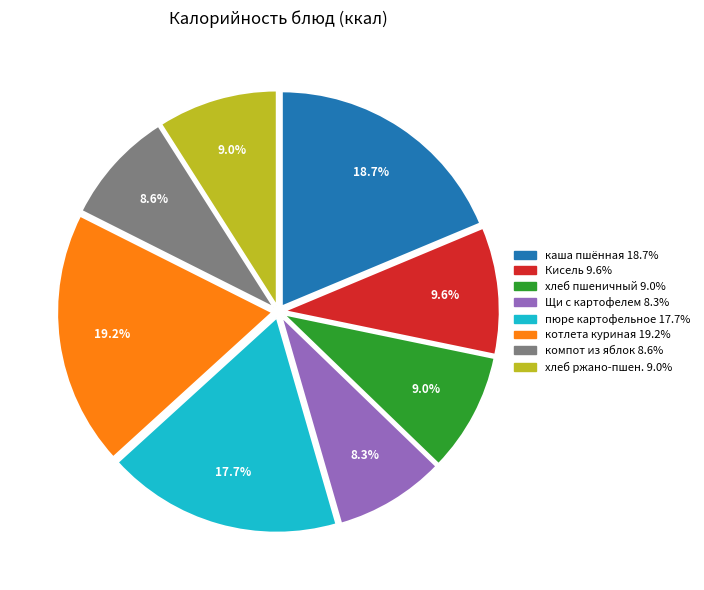

Is there a majority slice in this chart?

No